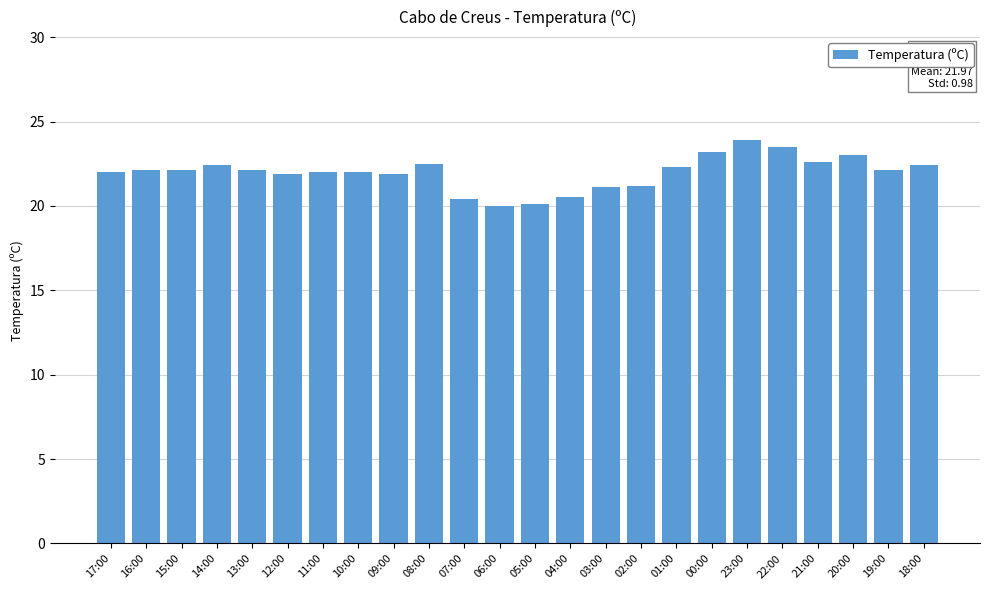

What is the difference between the maximum and minimum values?

3.9